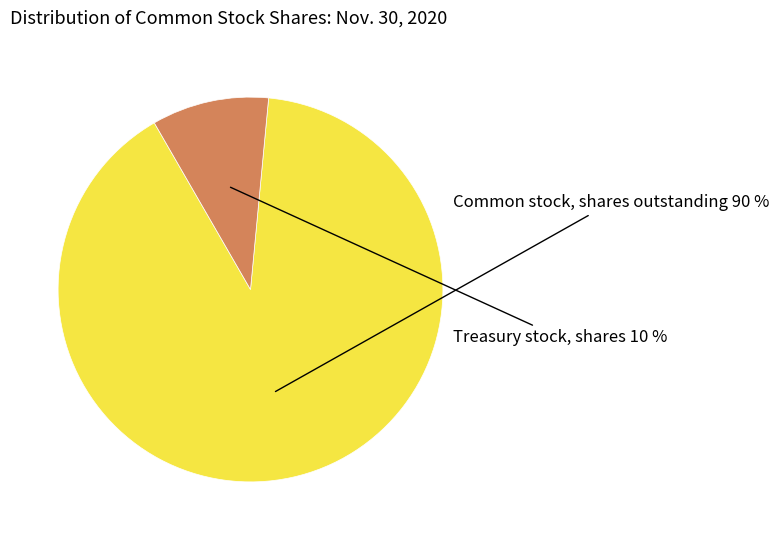

To the nearest percent, what is the average slice percentage?

50%